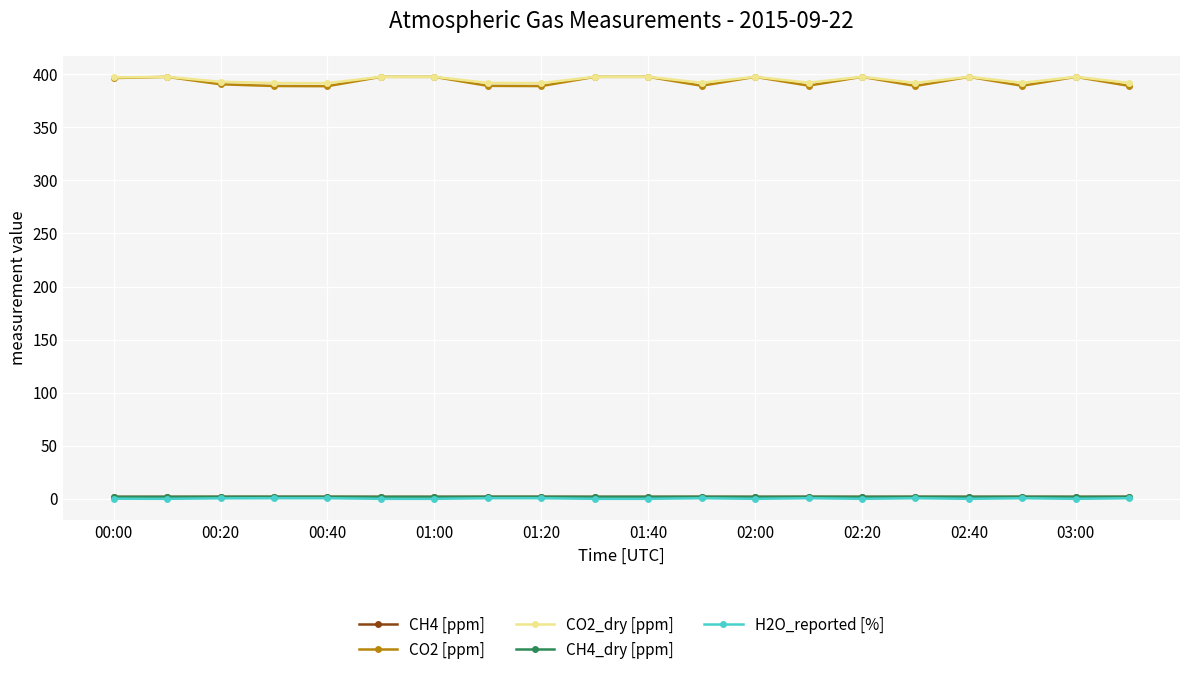

What is the maximum value for CO2_dry [ppm]?

397.6